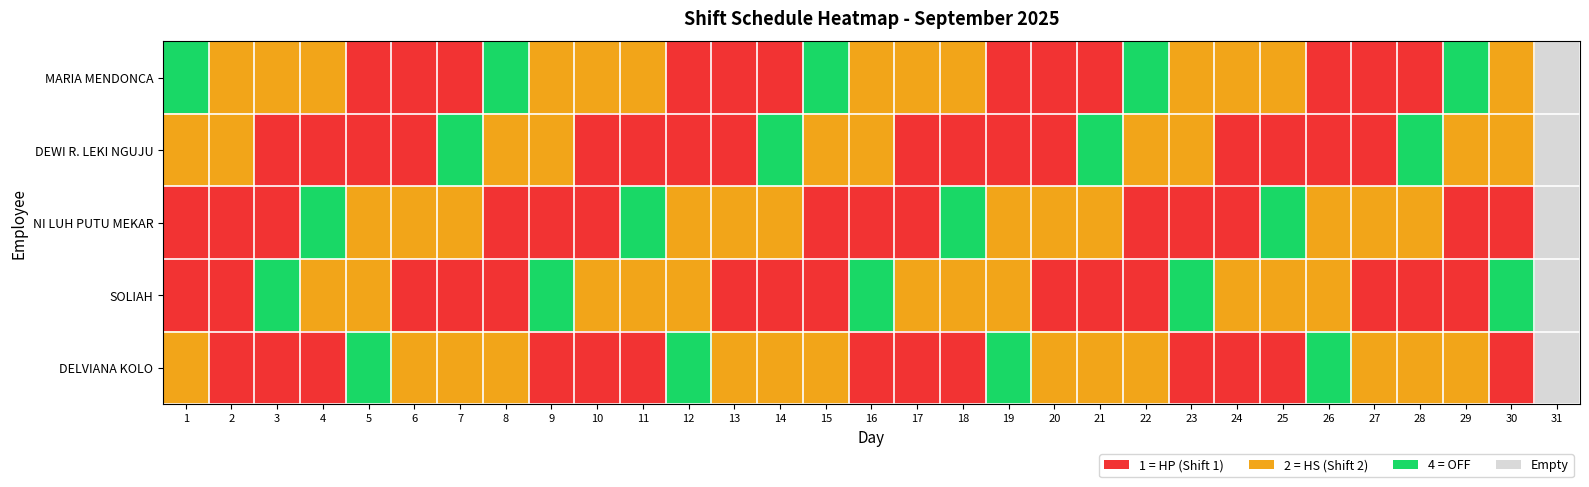

What is the difference between the highest and lowest values at 13?

1